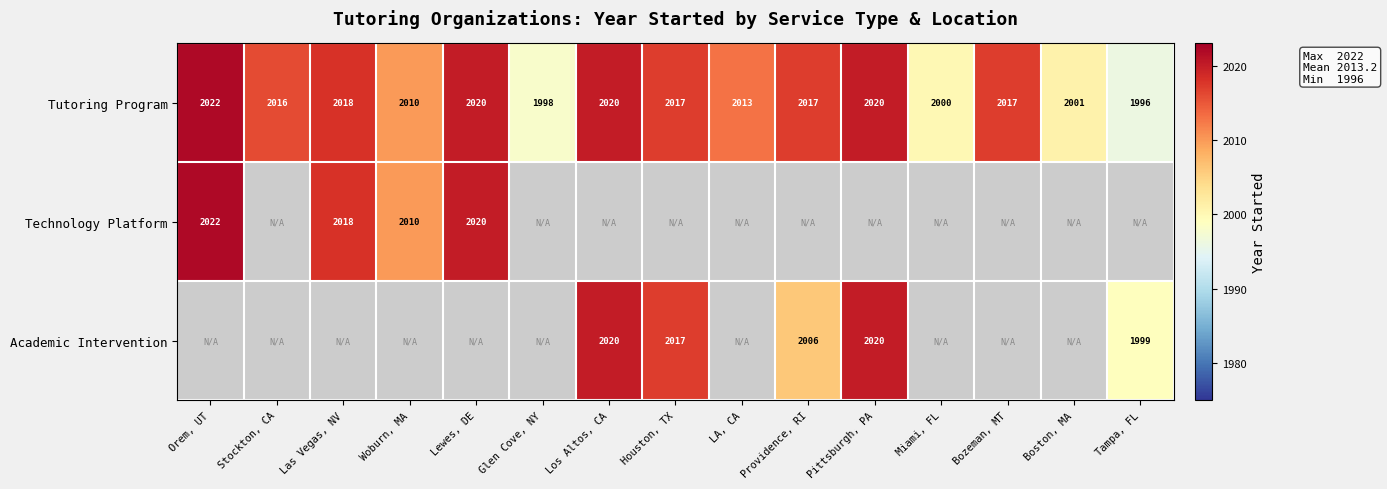

What is the minimum value shown in the chart?

1996.0